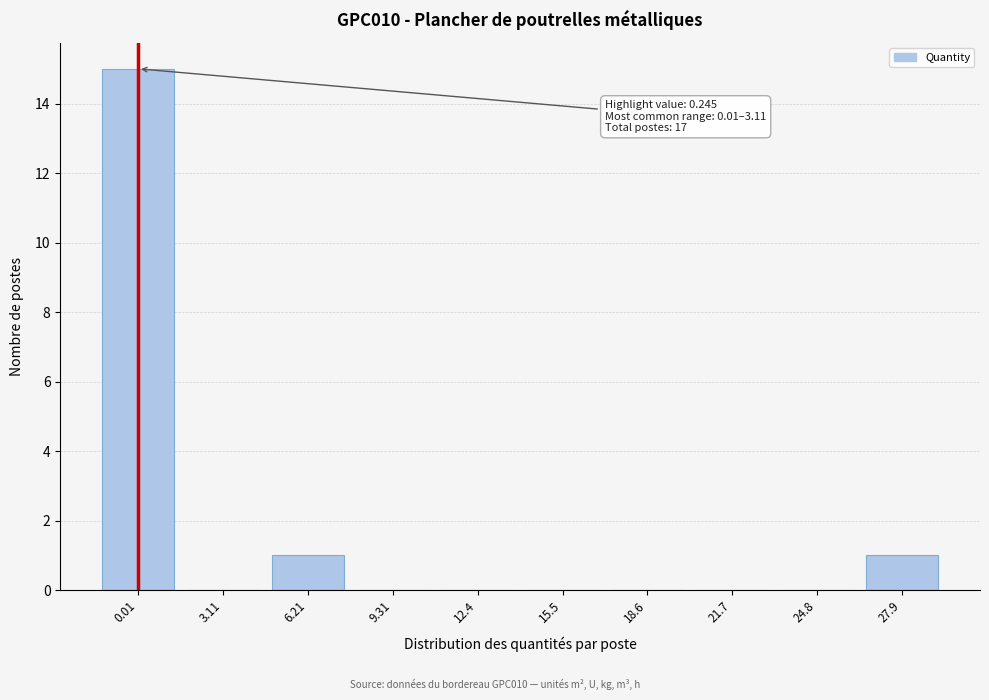

Reading left to right, transcribe all the data shown in this chart.

0.01=15	3.11=0	6.21=1	9.31=0	12.4=0	15.5=0	18.6=0	21.7=0	24.8=0	27.9=1